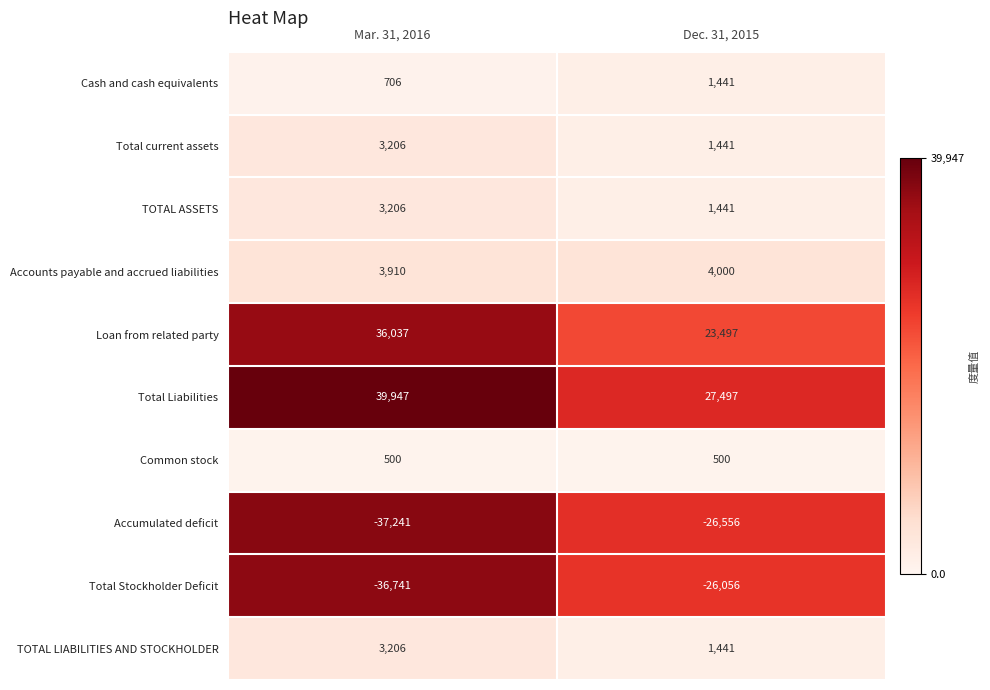

The value of Total Liabilities at Dec. 31, 2015 is 39524. True or false?

False